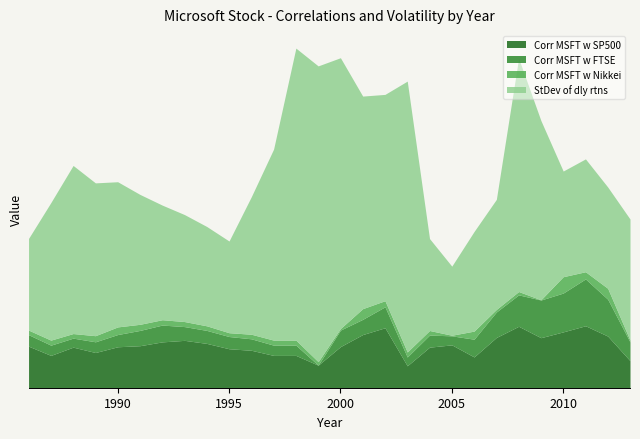

How many lines are shown in the chart?

4